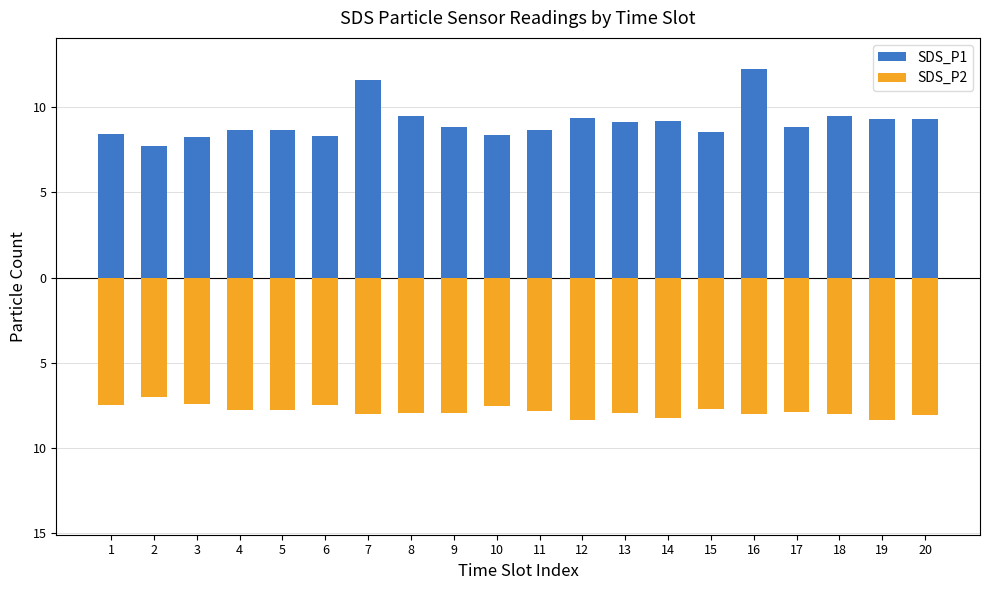

At which category is the sum across all series the highest?

16